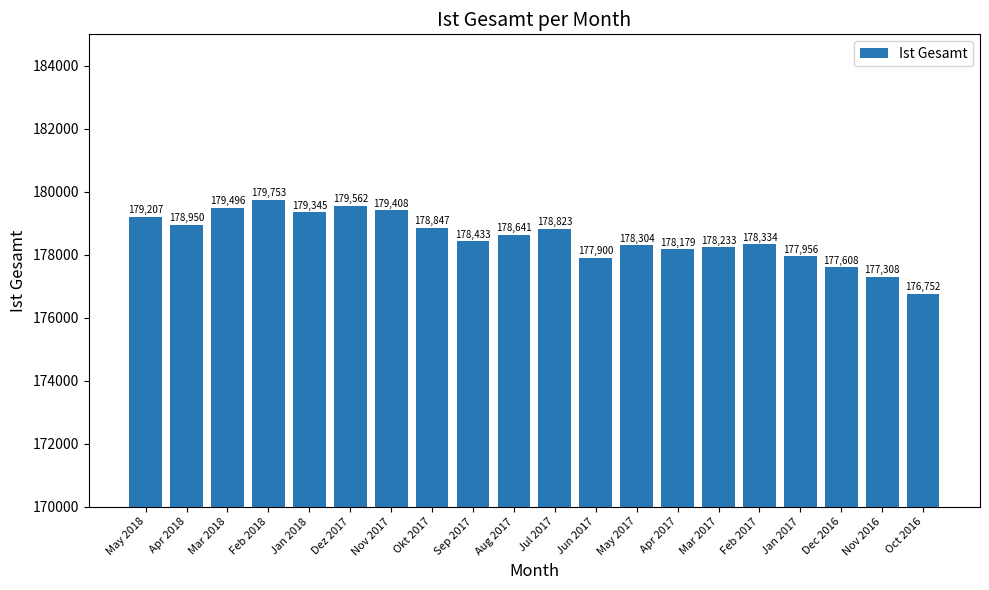

What is the label of the 12th bar from the right?

Sep 2017